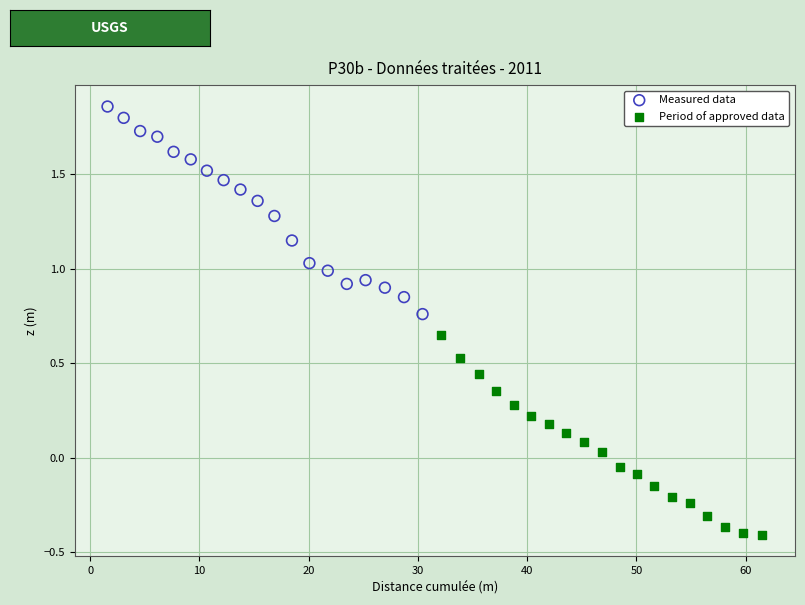

Which series reaches the minimum Y coordinate?

Period of approved data